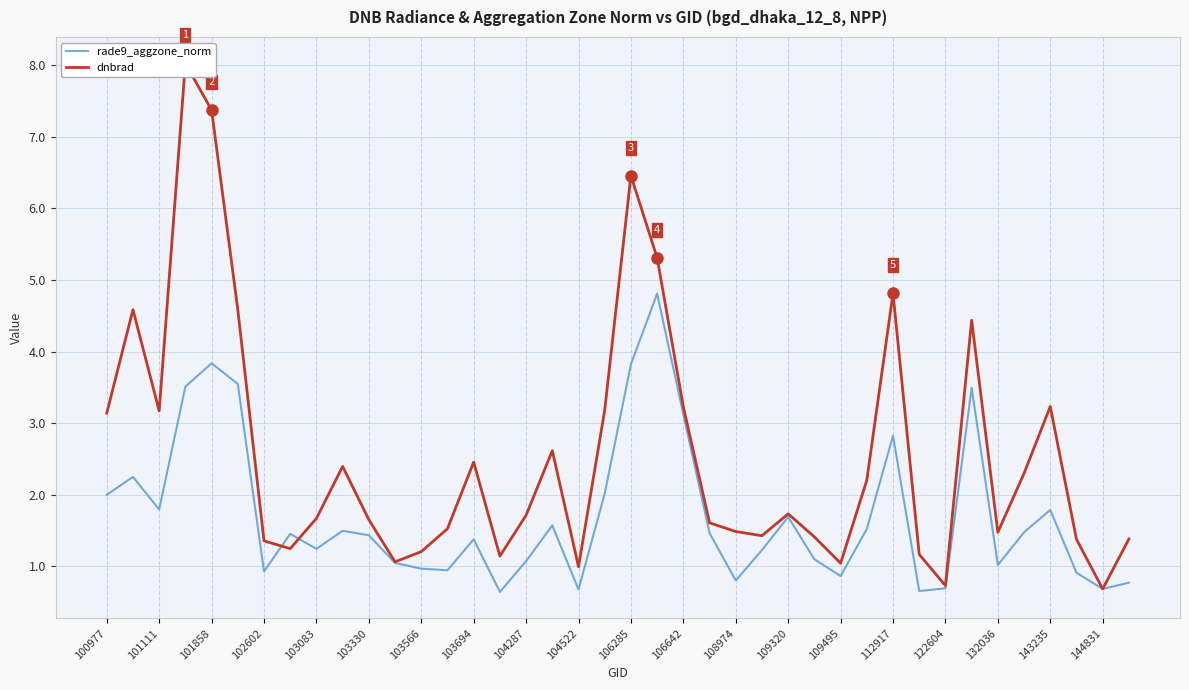

What is the approximate value of dnbrad at 25?

1.4